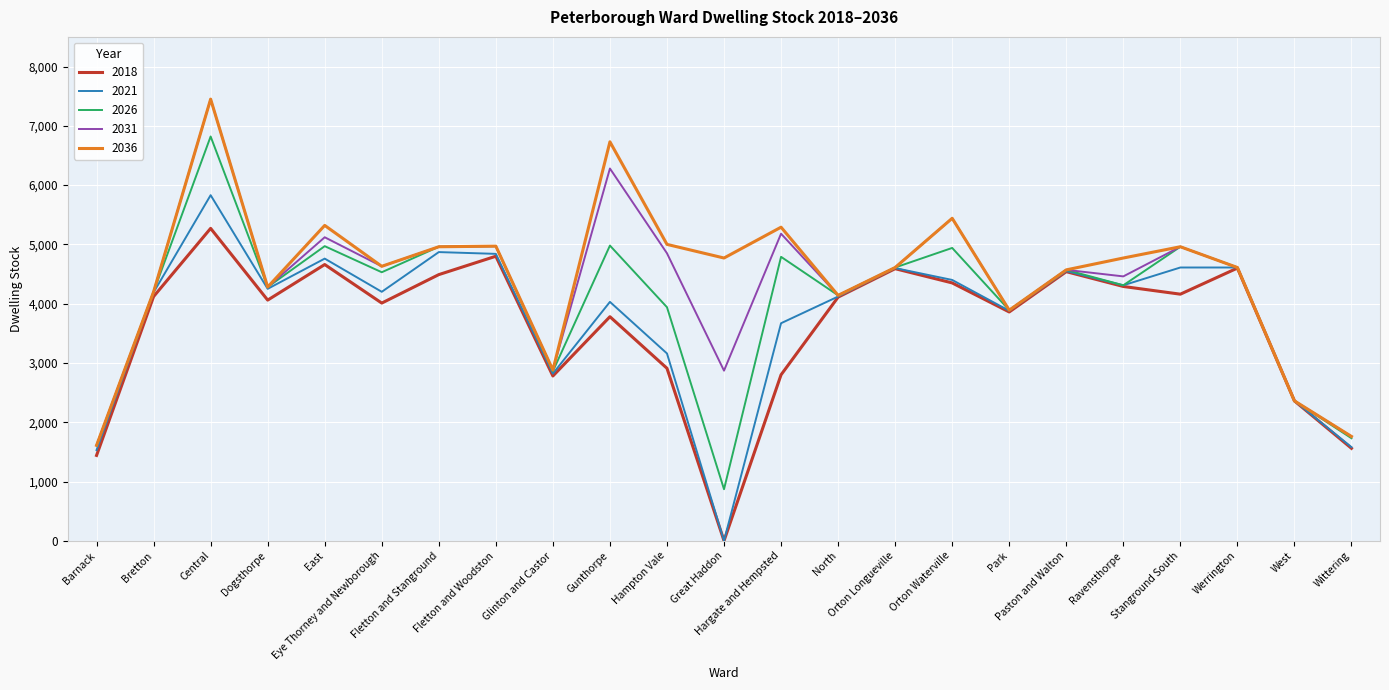

At which category is the sum across all series the highest?

Central